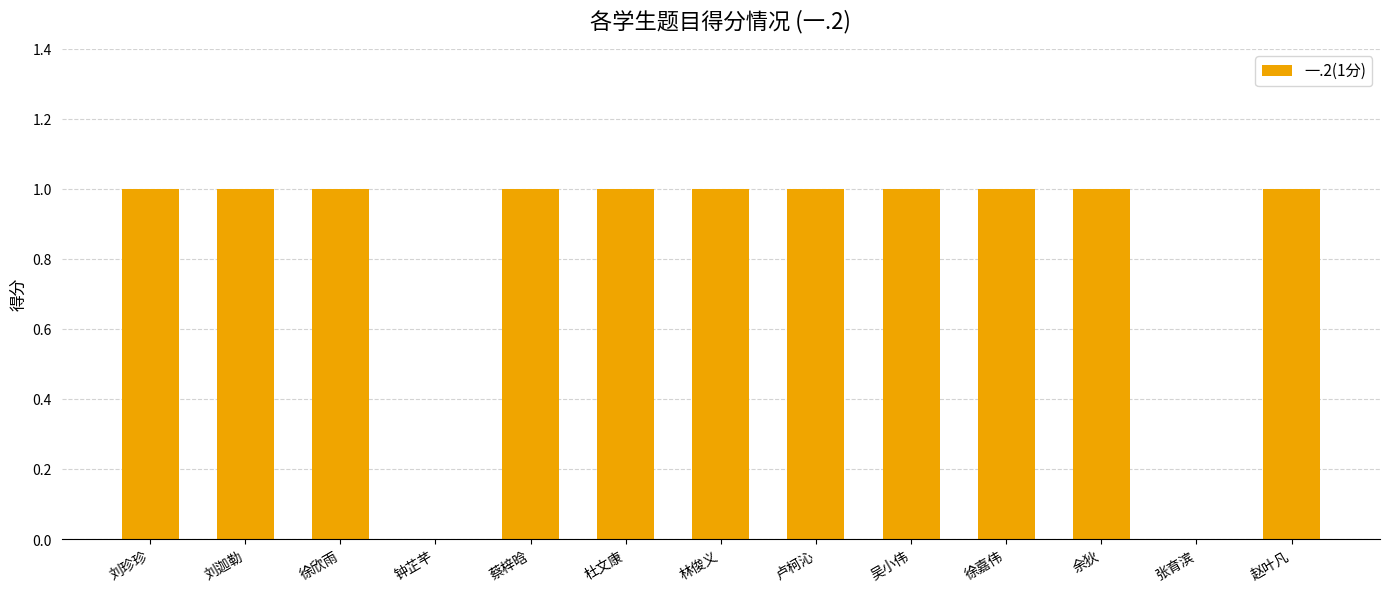

What is the change in value from 钟芷芊 to 徐嘉伟?

+1